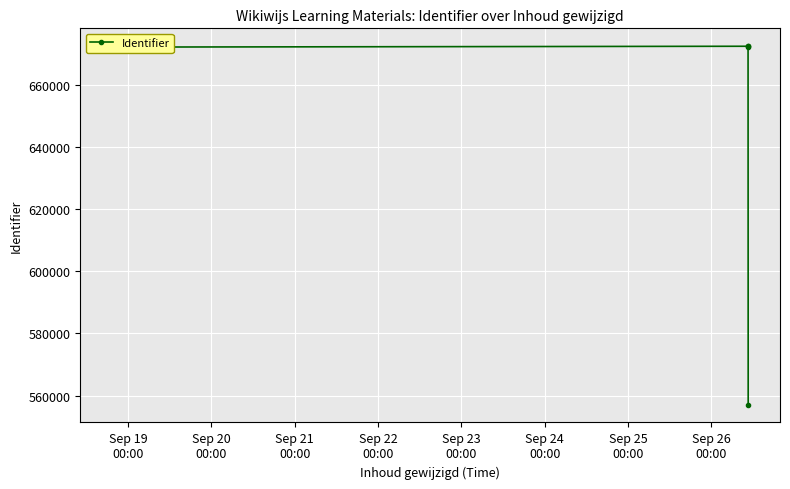

What is the difference between the maximum and minimum values?

115236